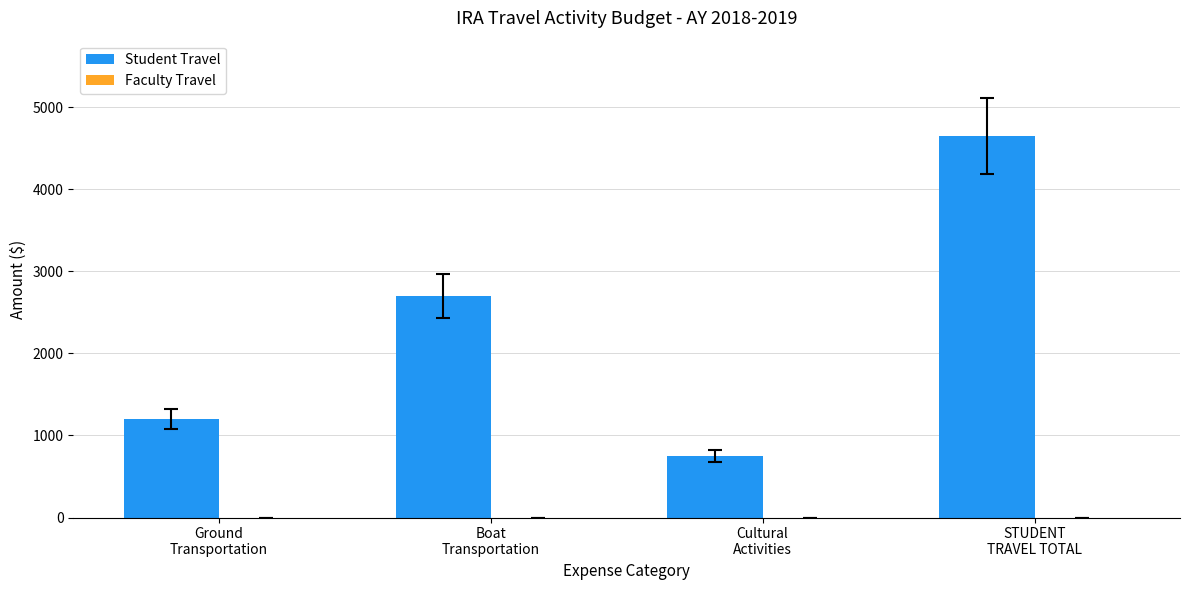

What is the average value?

2325